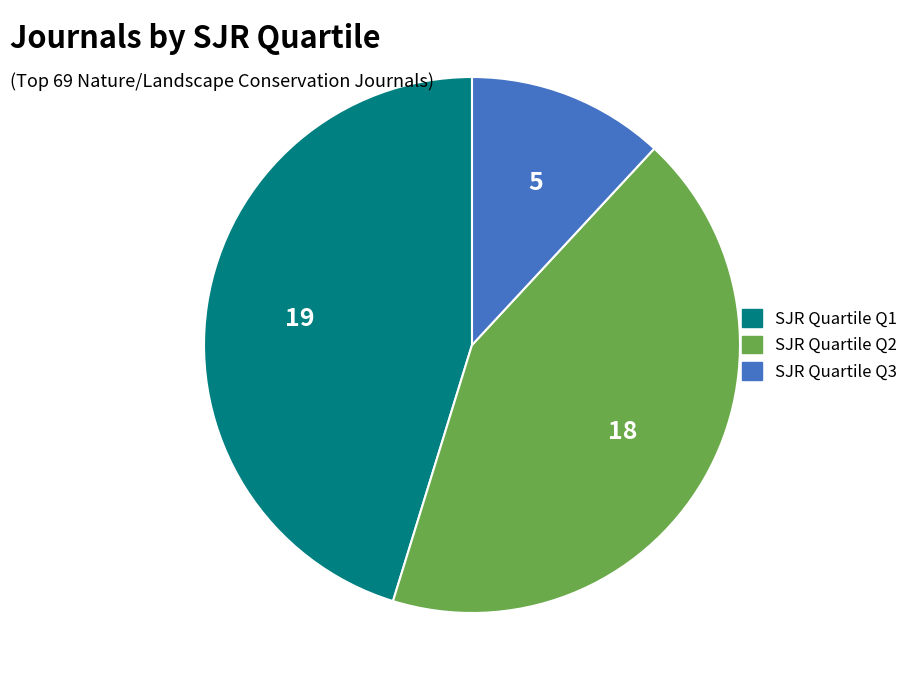

Is there a majority slice in this chart?

No